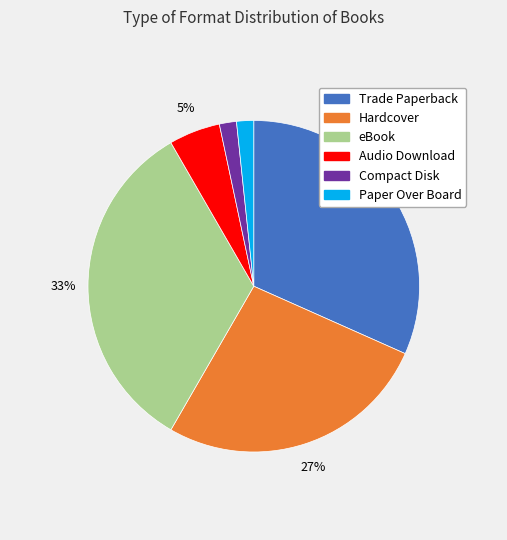

True or false: Trade Paperback accounts for 41% of the total.

False